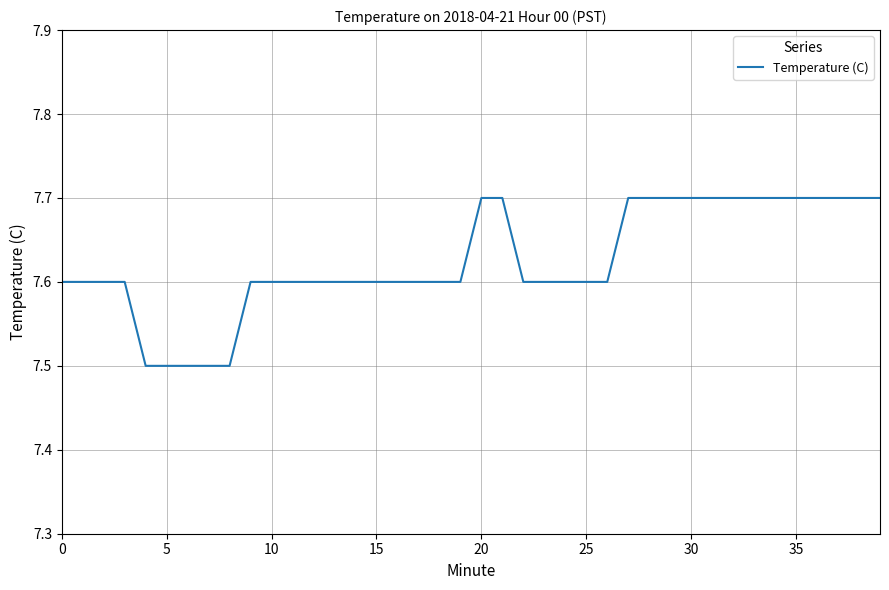

What is the greatest value displayed?

7.7